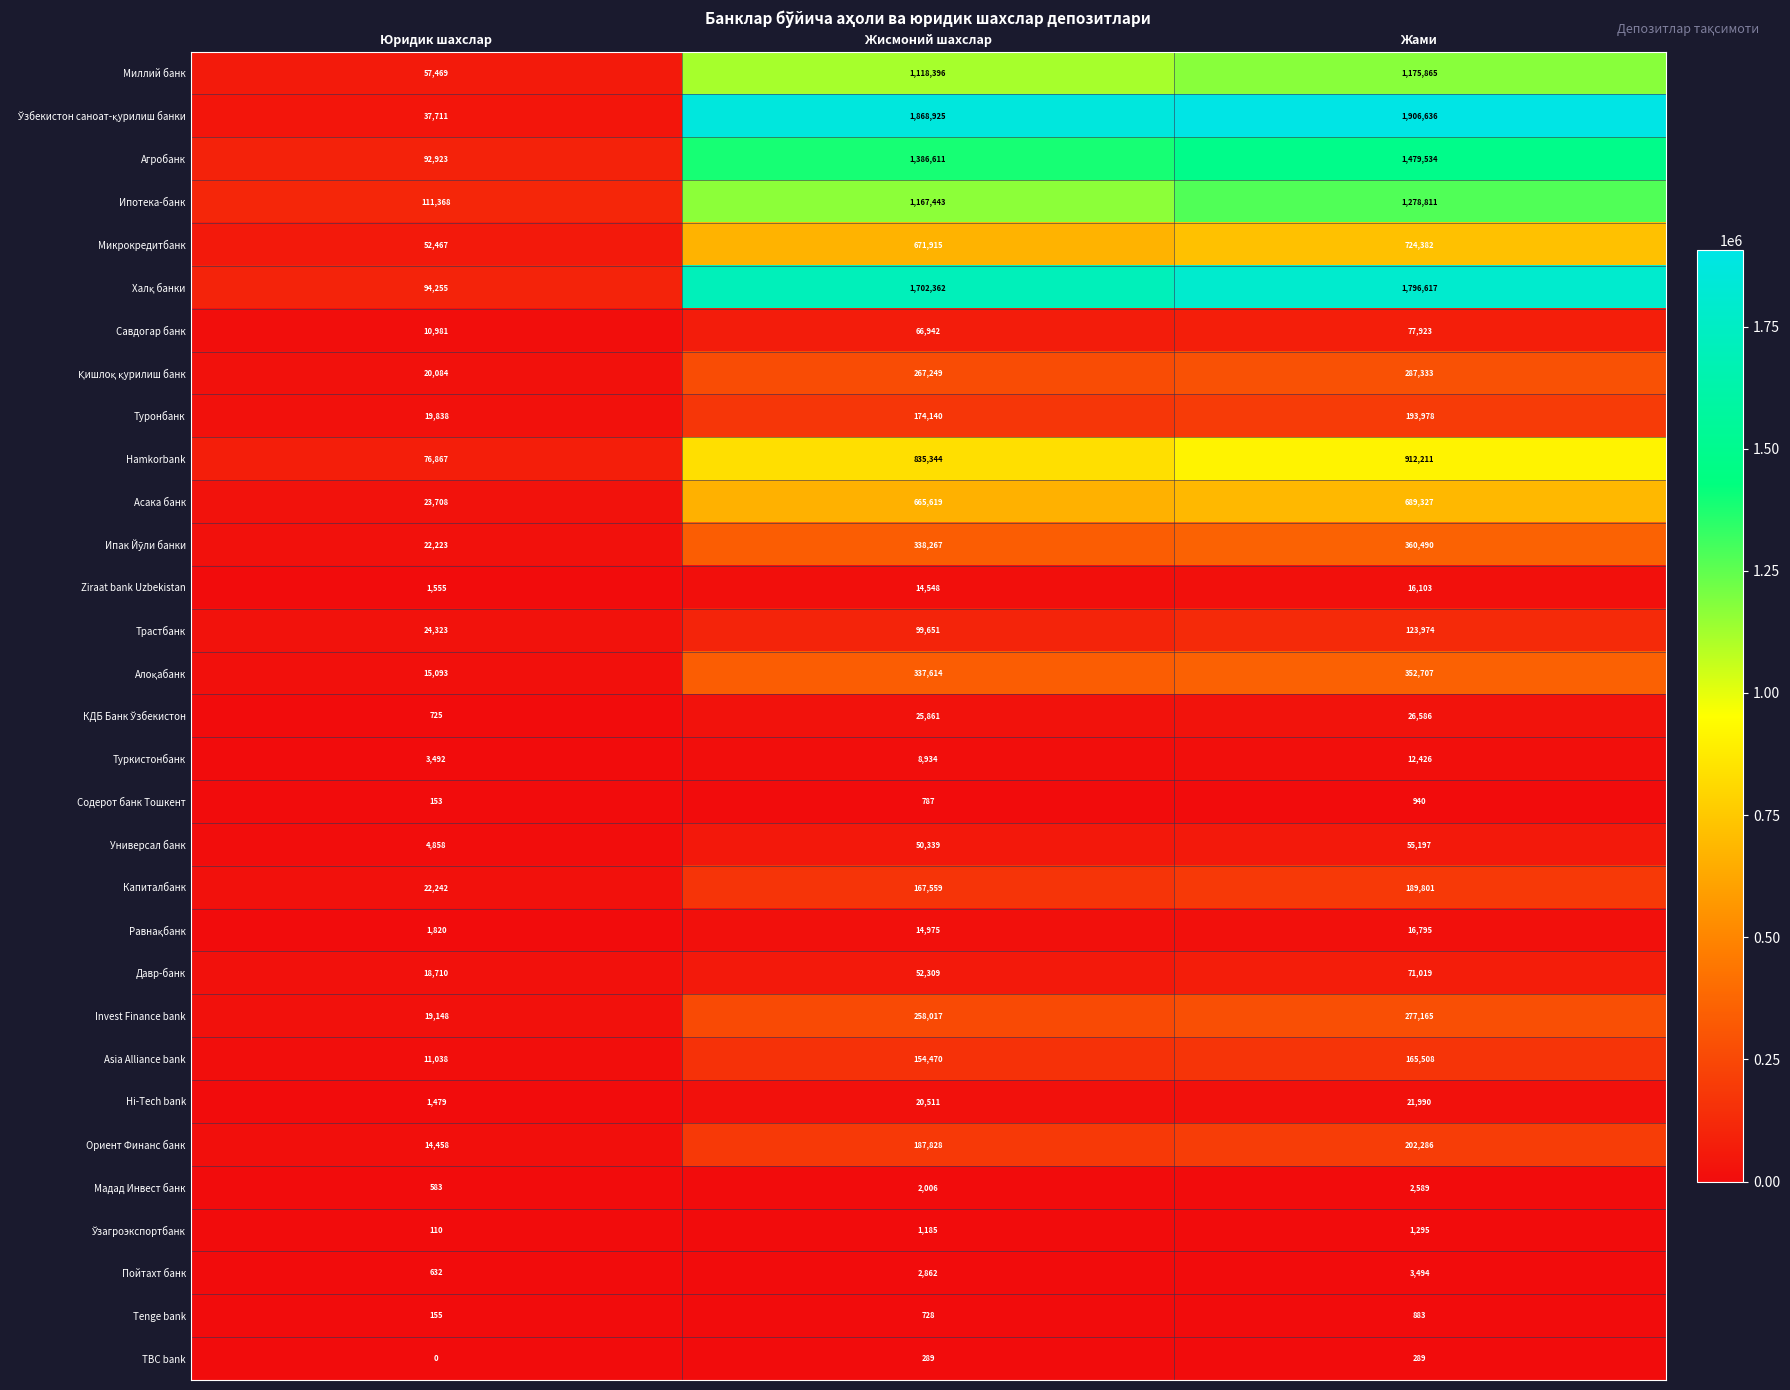

What is the difference between the highest and lowest values at Жами?

1906347